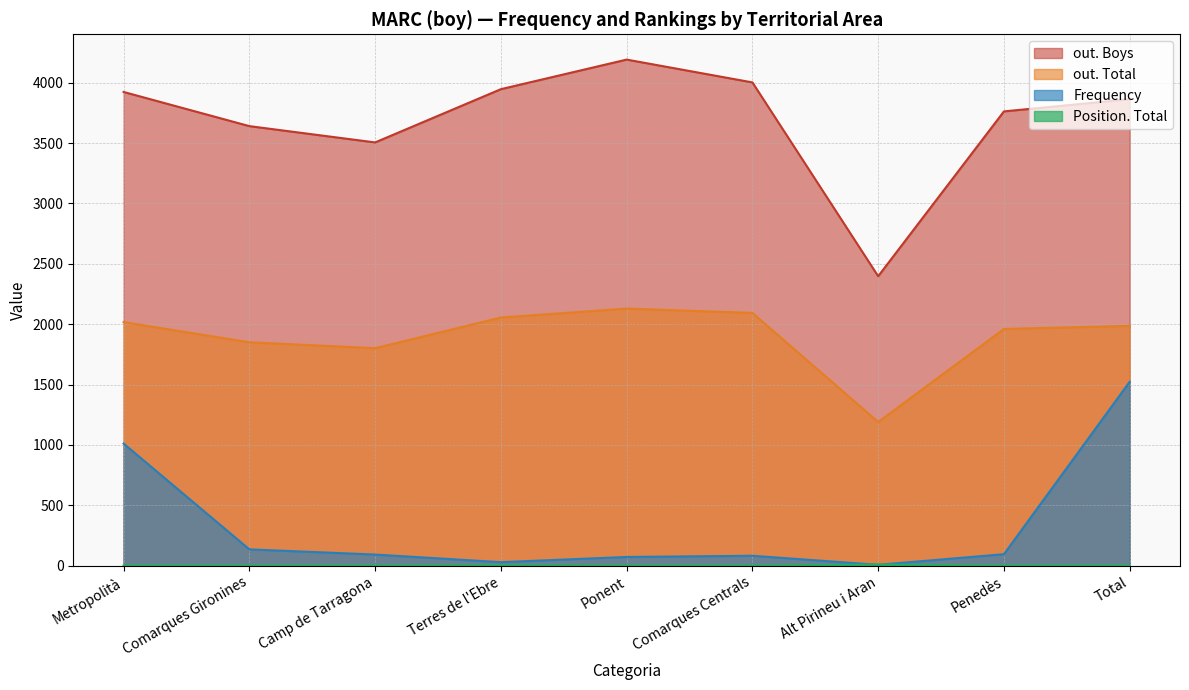

In out. Boys, how many points are higher than both neighbors (excluding endpoints)?

1